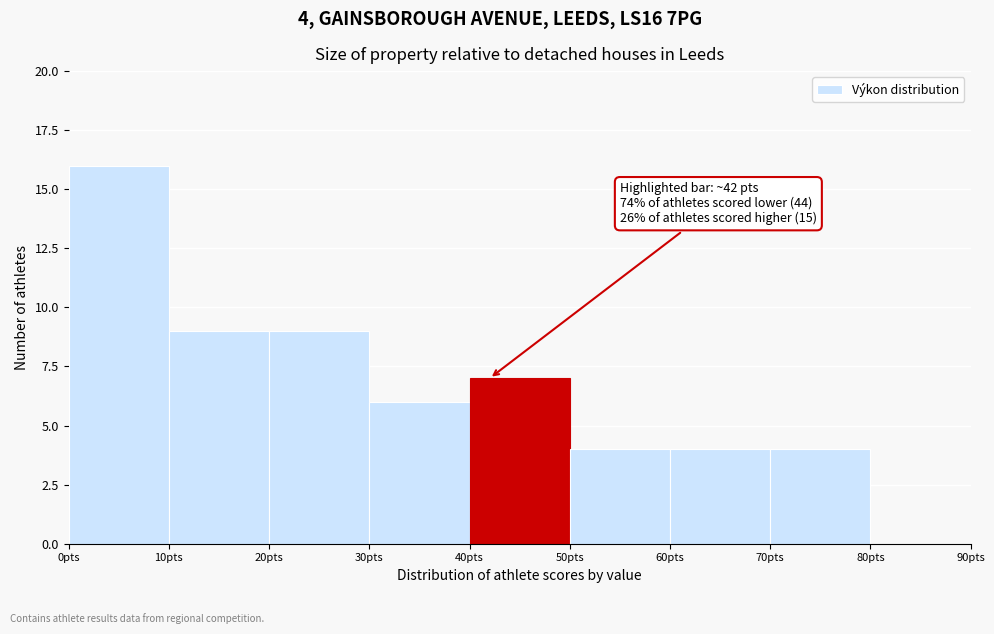

Over which range of the x-axis is the bar tallest?

0 to 10